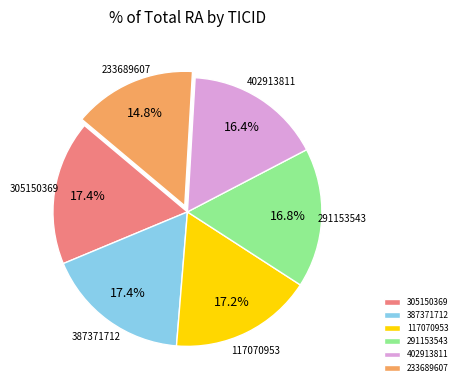

How many slices are in this pie chart?

6